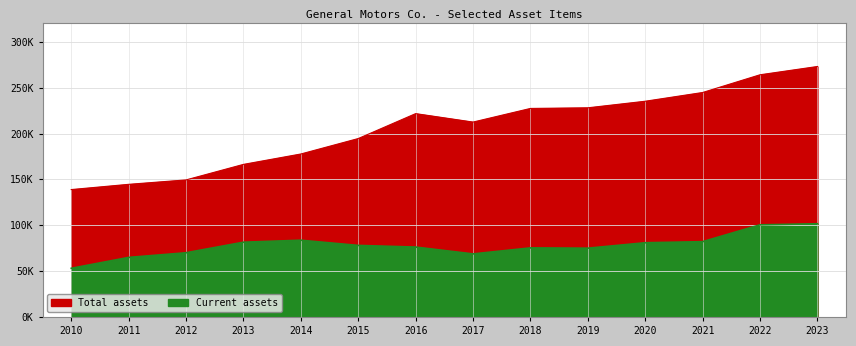

Where is the first local maximum for Total assets?

2016